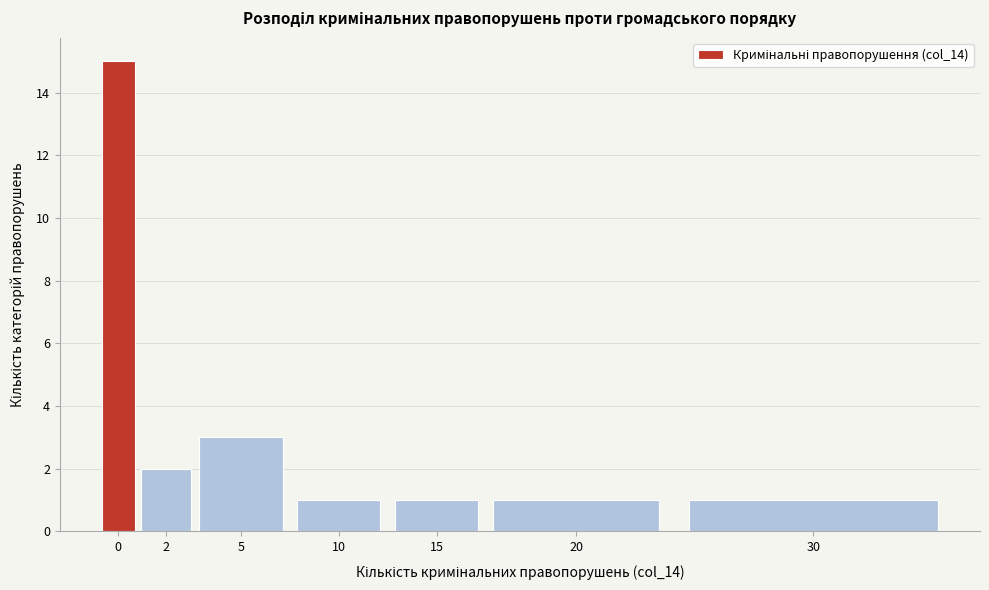

Reading right to left, what are all the values shown in this chart?

1	1	1	1	3	2	15